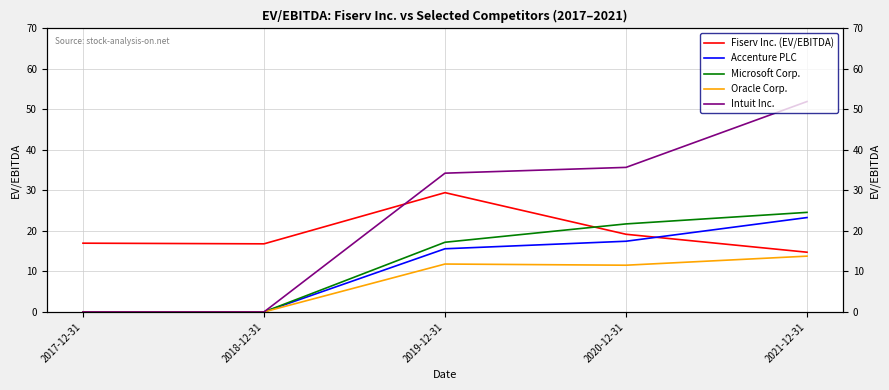

The value of Oracle Corp. at 2019-12-31 is 11.8. True or false?

True